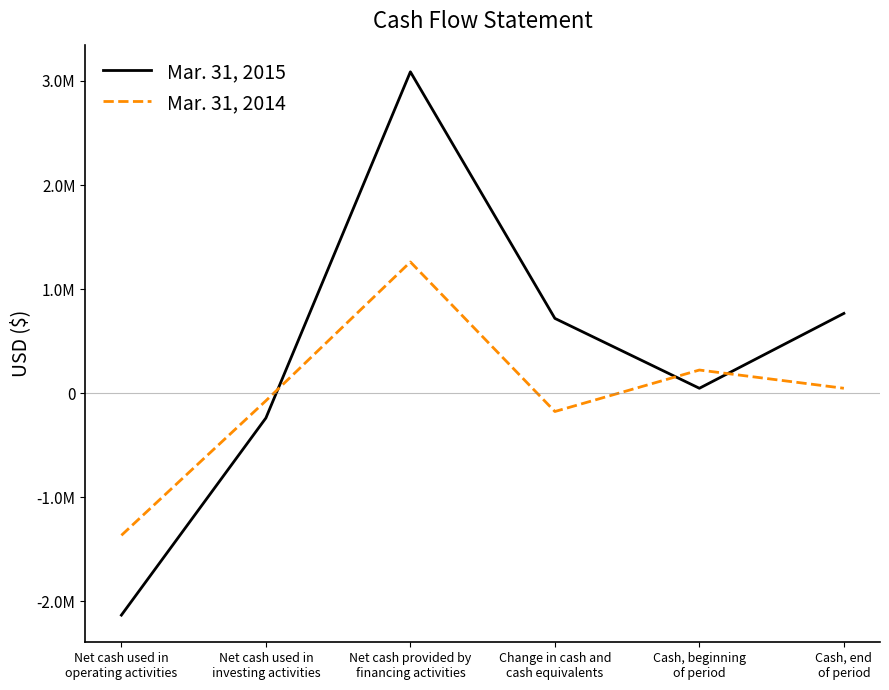

What is the difference between the highest and lowest values at Cash, end
of period?

719227